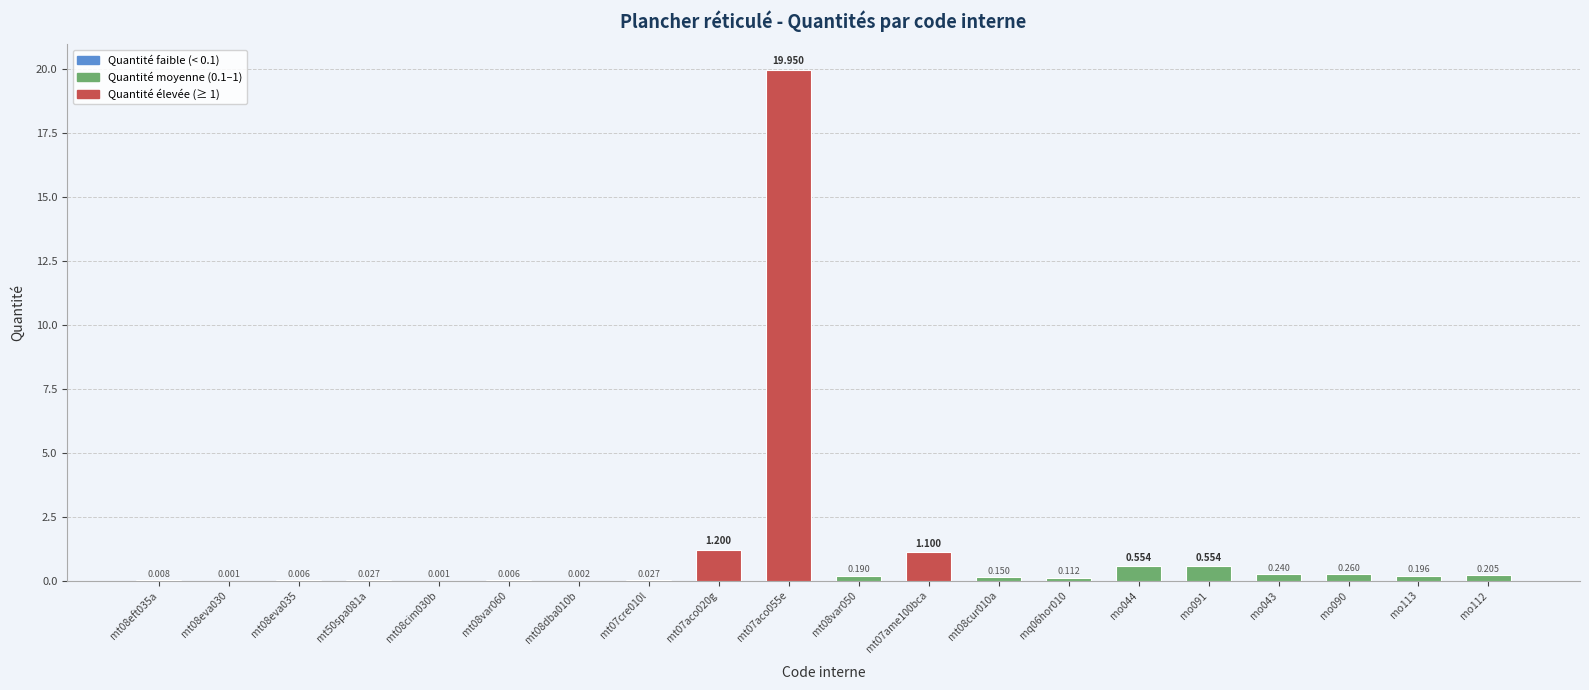

The chart shows a value of 0.0 at mt08eva035. True or false?

False